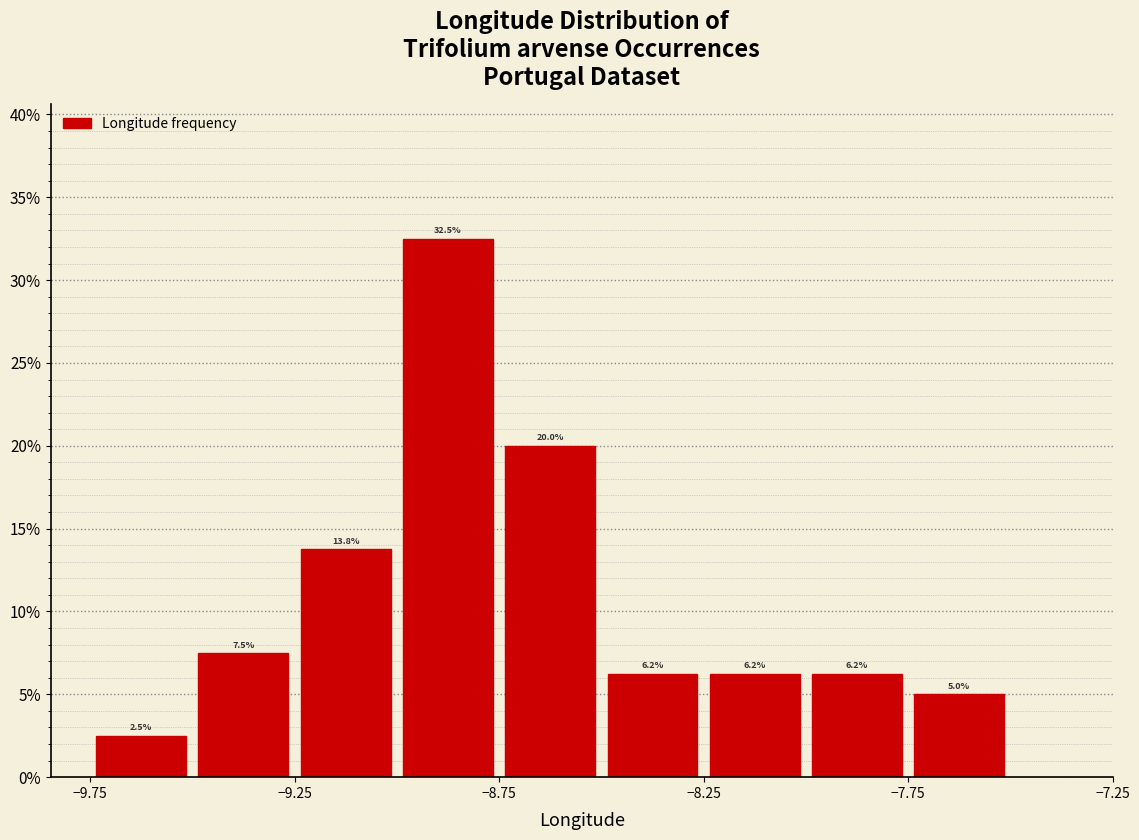

Reading left to right, transcribe this chart: for each bar, give the range it covers on the x-axis and its height.

-9.75 to -9.50: 2.5
-9.50 to -9.25: 7.5
-9.25 to -9.00: 13.8
-9.00 to -8.75: 32.5
-8.75 to -8.50: 20.0
-8.50 to -8.25: 6.2
-8.25 to -8.00: 6.2
-8.00 to -7.75: 6.2
-7.75 to -7.50: 5.0